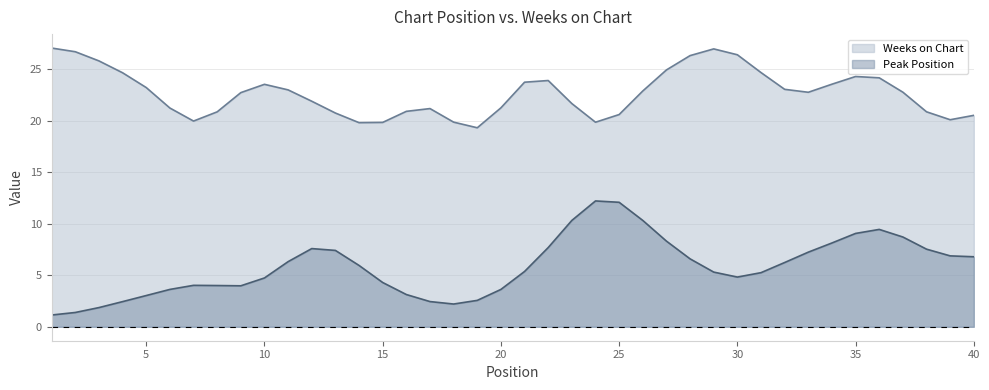

Between 24 and 36, which series saw the biggest shift?

Weeks on Chart